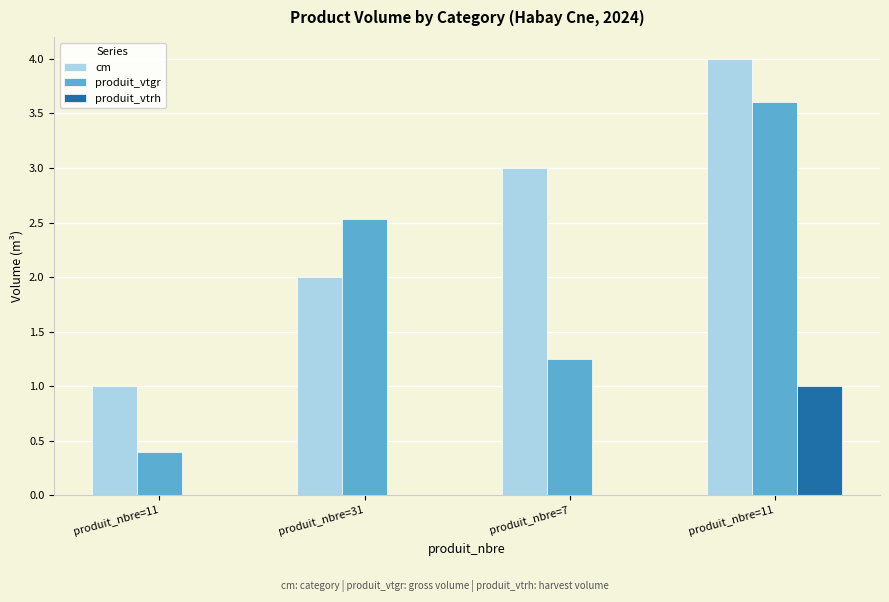

Is it true that produit_vtgr equals 0.6 at produit_nbre=11?

False